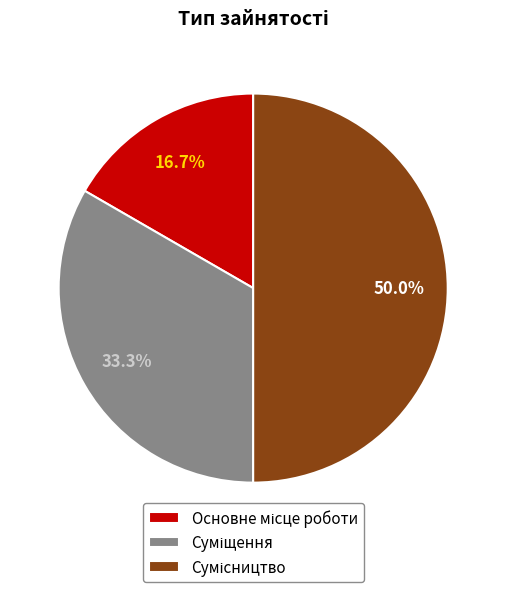

The Основне місце роботи slice represents 17% of the pie. True or false?

True